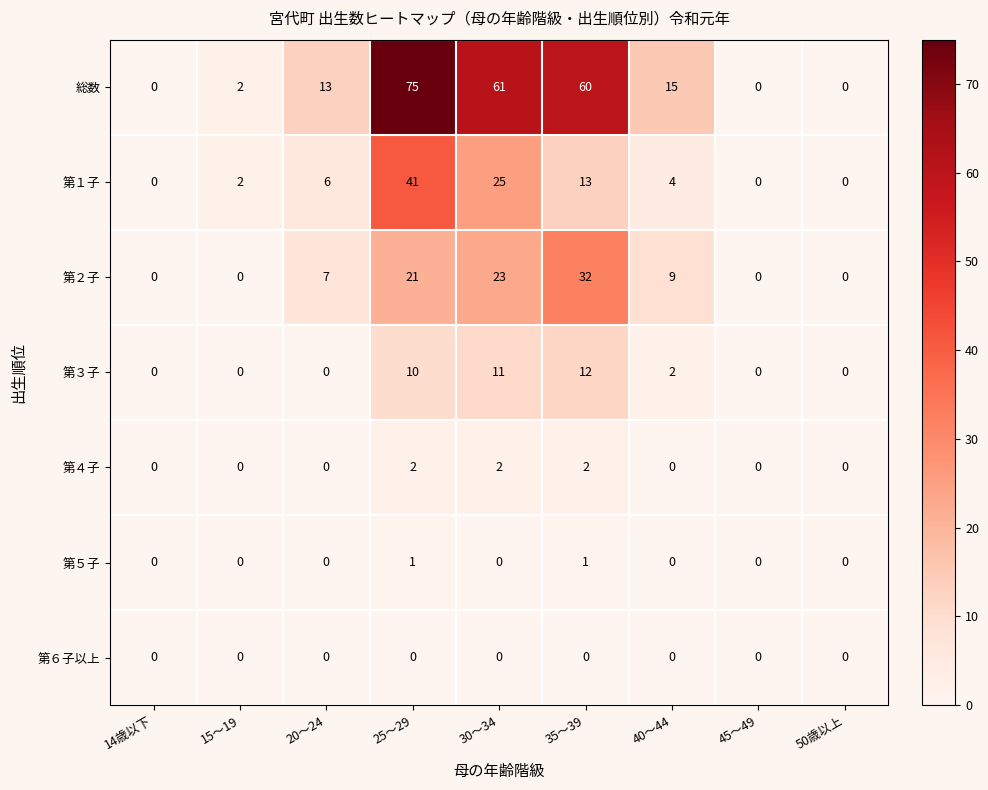

Which series changed the most between 14歳以下 and 35～39?

総数